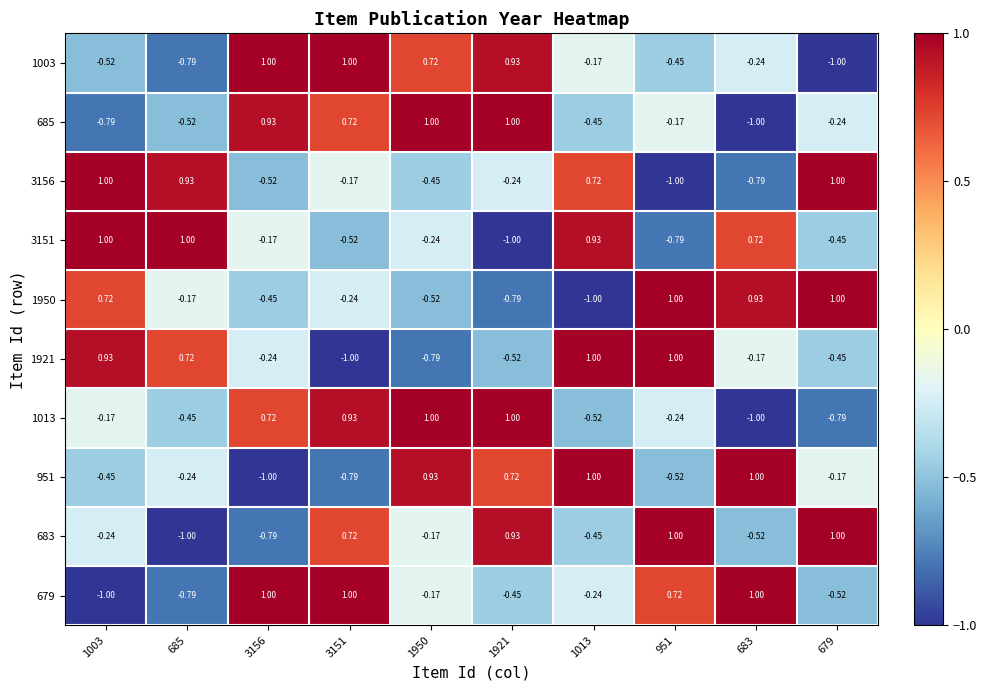

Count the number of data series in this chart.

10